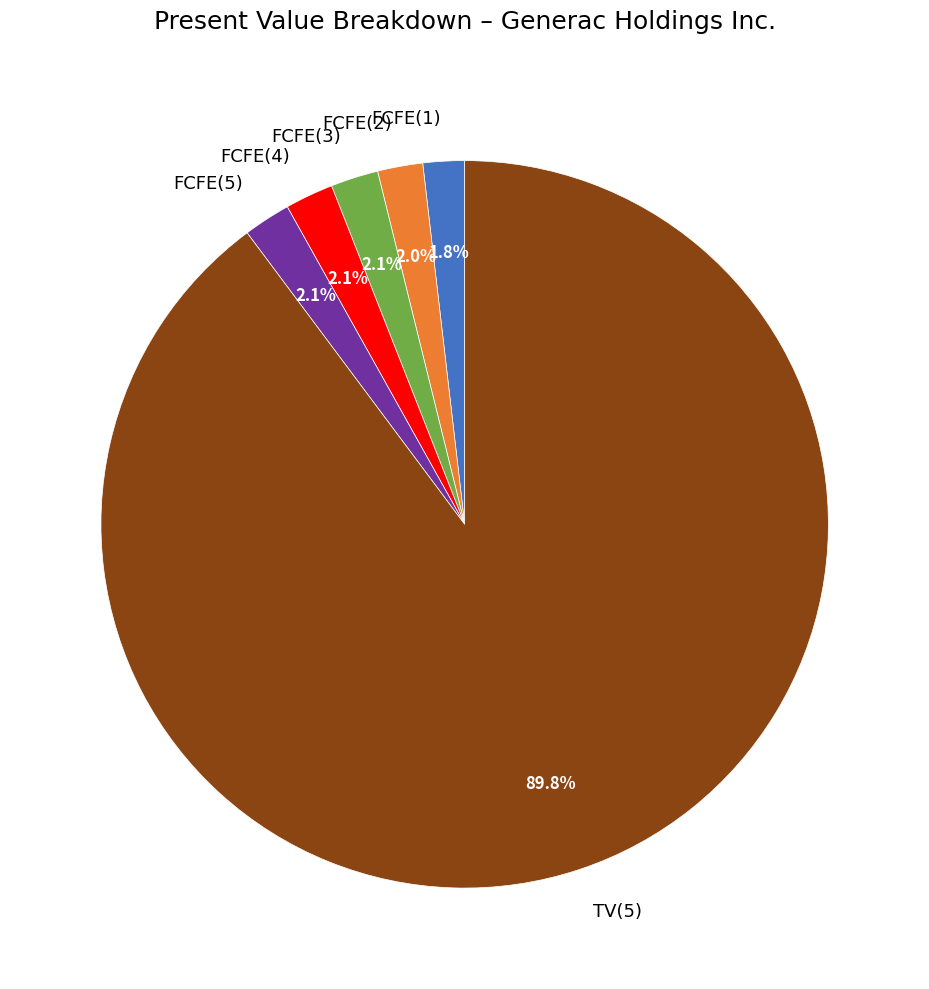

Is there any slice that represents more than half of the pie?

Yes